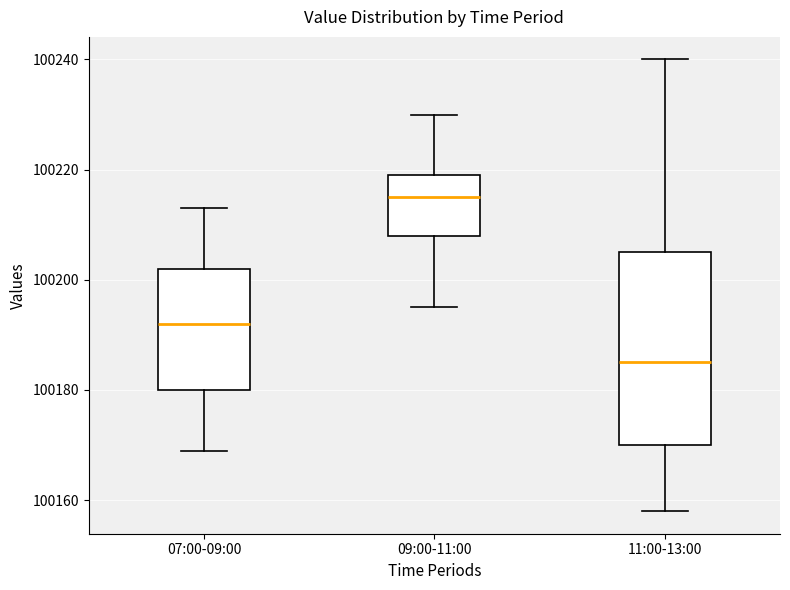

Which box is the tallest, from its lower edge to its upper edge?

11:00-13:00